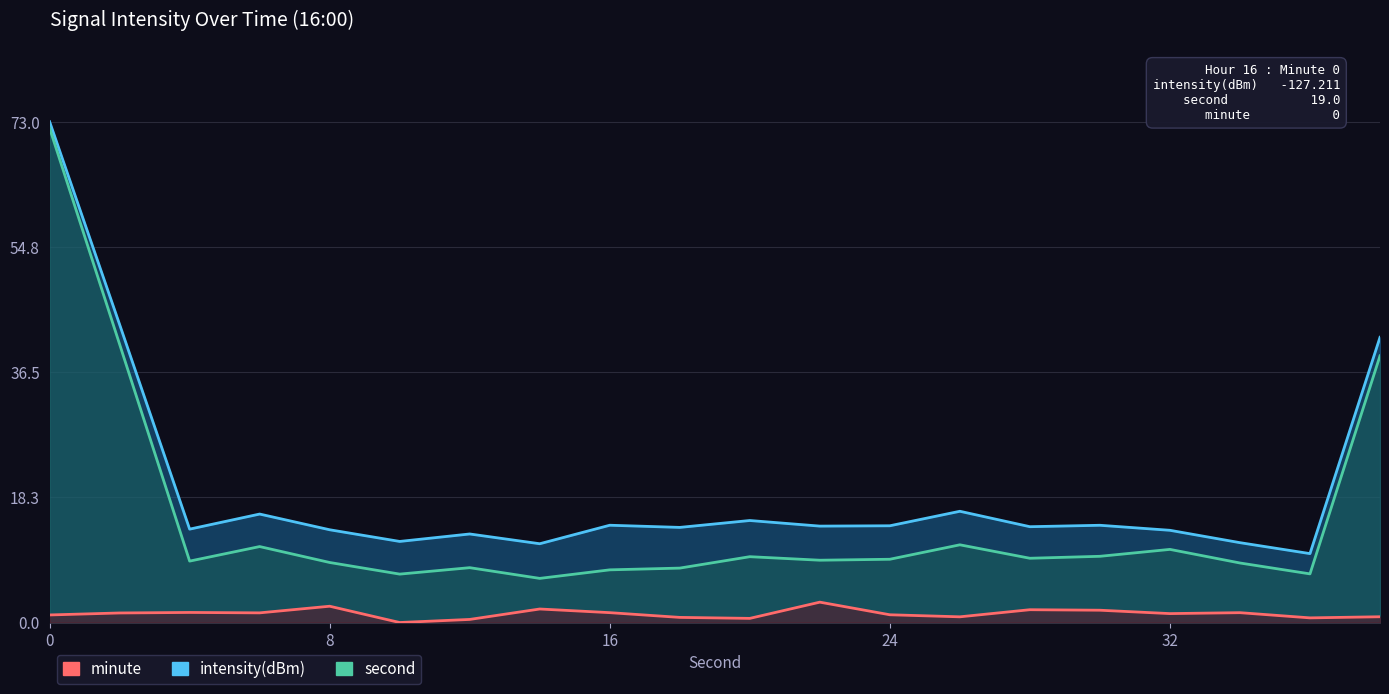

Is the value of second at 5 greater than the value of minute at 19?

Yes